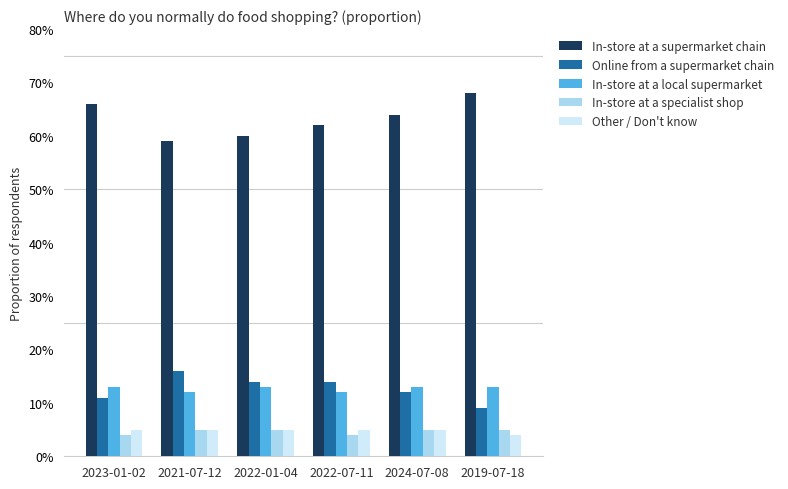

Is it true that In-store at a local supermarket equals 0.1 at 2022-01-04?

True